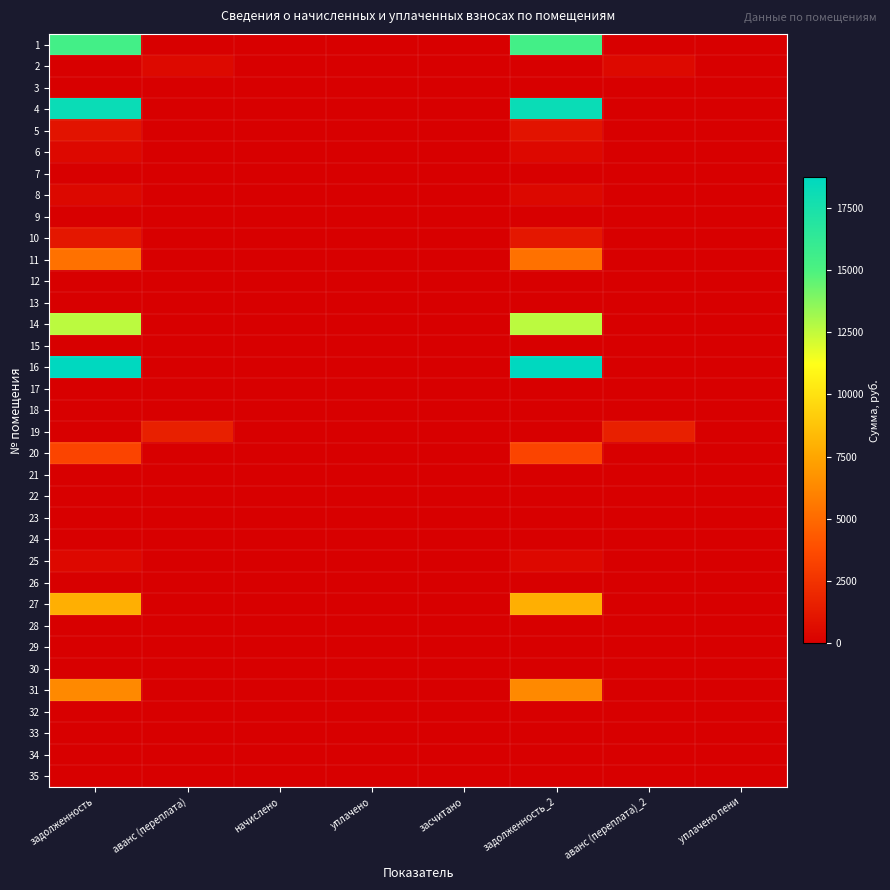

Reading left to right, extract all data points from this chart.

1: задолженность=15413.1	аванс (переплата)=0.0	начислено=0.0	уплачено=0.0	засчитано=0.0	задолженность_2=15413.1	аванс (переплата)_2=0.0	уплачено пени=0.0
2: задолженность=0.0	аванс (переплата)=501.9	начислено=0.0	уплачено=0.0	засчитано=0.0	задолженность_2=0.0	аванс (переплата)_2=501.9	уплачено пени=0.0
3: задолженность=0.0	аванс (переплата)=0.0	начислено=0.0	уплачено=0.0	засчитано=0.0	задолженность_2=0.0	аванс (переплата)_2=0.0	уплачено пени=0.0
4: задолженность=18190.2	аванс (переплата)=0.0	начислено=0.0	уплачено=0.0	засчитано=0.0	задолженность_2=18190.2	аванс (переплата)_2=0.0	уплачено пени=0.0
5: задолженность=951.6	аванс (переплата)=0.0	начислено=0.0	уплачено=0.0	засчитано=0.0	задолженность_2=951.6	аванс (переплата)_2=0.0	уплачено пени=0.0
6: задолженность=471.1	аванс (переплата)=0.0	начислено=0.0	уплачено=0.0	засчитано=0.0	задолженность_2=471.1	аванс (переплата)_2=0.0	уплачено пени=0.0
7: задолженность=0.0	аванс (переплата)=0.0	начислено=0.0	уплачено=0.0	засчитано=0.0	задолженность_2=0.0	аванс (переплата)_2=0.0	уплачено пени=0.0
8: задолженность=408.1	аванс (переплата)=0.0	начислено=0.0	уплачено=0.0	засчитано=0.0	задолженность_2=408.1	аванс (переплата)_2=0.0	уплачено пени=0.0
9: задолженность=0.0	аванс (переплата)=0.0	начислено=0.0	уплачено=0.0	засчитано=0.0	задолженность_2=0.0	аванс (переплата)_2=0.0	уплачено пени=0.0
10: задолженность=1171.4	аванс (переплата)=0.0	начислено=0.0	уплачено=0.0	засчитано=0.0	задолженность_2=1171.4	аванс (переплата)_2=0.0	уплачено пени=0.0
11: задолженность=5303.0	аванс (переплата)=0.0	начислено=0.0	уплачено=0.0	засчитано=0.0	задолженность_2=5303.0	аванс (переплата)_2=0.0	уплачено пени=0.0
12: задолженность=0.0	аванс (переплата)=0.0	начислено=0.0	уплачено=0.0	засчитано=0.0	задолженность_2=0.0	аванс (переплата)_2=0.0	уплачено пени=0.0
13: задолженность=0.0	аванс (переплата)=0.0	начислено=0.0	уплачено=0.0	засчитано=0.0	задолженность_2=0.0	аванс (переплата)_2=0.0	уплачено пени=0.0
14: задолженность=12616.7	аванс (переплата)=0.0	начислено=0.0	уплачено=0.0	засчитано=0.0	задолженность_2=12616.7	аванс (переплата)_2=0.0	уплачено пени=0.0
15: задолженность=0.0	аванс (переплата)=0.0	начислено=0.0	уплачено=0.0	засчитано=0.0	задолженность_2=0.0	аванс (переплата)_2=0.0	уплачено пени=0.0
16: задолженность=18718.0	аванс (переплата)=0.0	начислено=0.0	уплачено=0.0	засчитано=0.0	задолженность_2=18718.0	аванс (переплата)_2=0.0	уплачено пени=0.0
17: задолженность=0.0	аванс (переплата)=0.1	начислено=0.0	уплачено=0.0	засчитано=0.0	задолженность_2=0.0	аванс (переплата)_2=0.1	уплачено пени=0.0
18: задолженность=0.0	аванс (переплата)=0.0	начислено=0.0	уплачено=0.0	засчитано=0.0	задолженность_2=0.0	аванс (переплата)_2=0.0	уплачено пени=0.0
19: задолженность=0.0	аванс (переплата)=1594.2	начислено=0.0	уплачено=0.0	засчитано=0.0	задолженность_2=0.0	аванс (переплата)_2=1594.2	уплачено пени=0.0
20: задолженность=3381.2	аванс (переплата)=0.0	начислено=0.0	уплачено=0.0	засчитано=0.0	задолженность_2=3381.2	аванс (переплата)_2=0.0	уплачено пени=0.0
21: задолженность=0.0	аванс (переплата)=0.0	начислено=0.0	уплачено=0.0	засчитано=0.0	задолженность_2=0.0	аванс (переплата)_2=0.0	уплачено пени=0.0
22: задолженность=0.0	аванс (переплата)=0.0	начислено=0.0	уплачено=0.0	засчитано=0.0	задолженность_2=0.0	аванс (переплата)_2=0.0	уплачено пени=0.0
23: задолженность=0.0	аванс (переплата)=0.0	начислено=0.0	уплачено=0.0	засчитано=0.0	задолженность_2=0.0	аванс (переплата)_2=0.0	уплачено пени=0.0
24: задолженность=0.0	аванс (переплата)=0.0	начислено=0.0	уплачено=0.0	засчитано=0.0	задолженность_2=0.0	аванс (переплата)_2=0.0	уплачено пени=0.0
25: задолженность=469.9	аванс (переплата)=0.0	начислено=0.0	уплачено=0.0	засчитано=0.0	задолженность_2=469.9	аванс (переплата)_2=0.0	уплачено пени=0.0
26: задолженность=0.0	аванс (переплата)=0.0	начислено=0.0	уплачено=0.0	засчитано=0.0	задолженность_2=0.0	аванс (переплата)_2=0.0	уплачено пени=0.0
27: задолженность=7914.2	аванс (переплата)=0.0	начислено=0.0	уплачено=0.0	засчитано=0.0	задолженность_2=7914.2	аванс (переплата)_2=0.0	уплачено пени=0.0
28: задолженность=0.0	аванс (переплата)=0.0	начислено=0.0	уплачено=0.0	засчитано=0.0	задолженность_2=0.0	аванс (переплата)_2=0.0	уплачено пени=0.0
29: задолженность=0.0	аванс (переплата)=0.0	начислено=0.0	уплачено=0.0	засчитано=0.0	задолженность_2=0.0	аванс (переплата)_2=0.0	уплачено пени=0.0
30: задолженность=0.0	аванс (переплата)=0.0	начислено=0.0	уплачено=0.0	засчитано=0.0	задолженность_2=0.0	аванс (переплата)_2=0.0	уплачено пени=0.0
31: задолженность=6293.8	аванс (переплата)=0.0	начислено=0.0	уплачено=0.0	засчитано=0.0	задолженность_2=6293.8	аванс (переплата)_2=0.0	уплачено пени=0.0
32: задолженность=0.0	аванс (переплата)=0.0	начислено=0.0	уплачено=0.0	засчитано=0.0	задолженность_2=0.0	аванс (переплата)_2=0.0	уплачено пени=0.0
33: задолженность=0.0	аванс (переплата)=0.0	начислено=0.0	уплачено=0.0	засчитано=0.0	задолженность_2=0.0	аванс (переплата)_2=0.0	уплачено пени=0.0
34: задолженность=0.0	аванс (переплата)=0.0	начислено=0.0	уплачено=0.0	засчитано=0.0	задолженность_2=0.0	аванс (переплата)_2=0.0	уплачено пени=0.0
35: задолженность=0.0	аванс (переплата)=0.0	начислено=0.0	уплачено=0.0	засчитано=0.0	задолженность_2=0.0	аванс (переплата)_2=0.0	уплачено пени=0.0